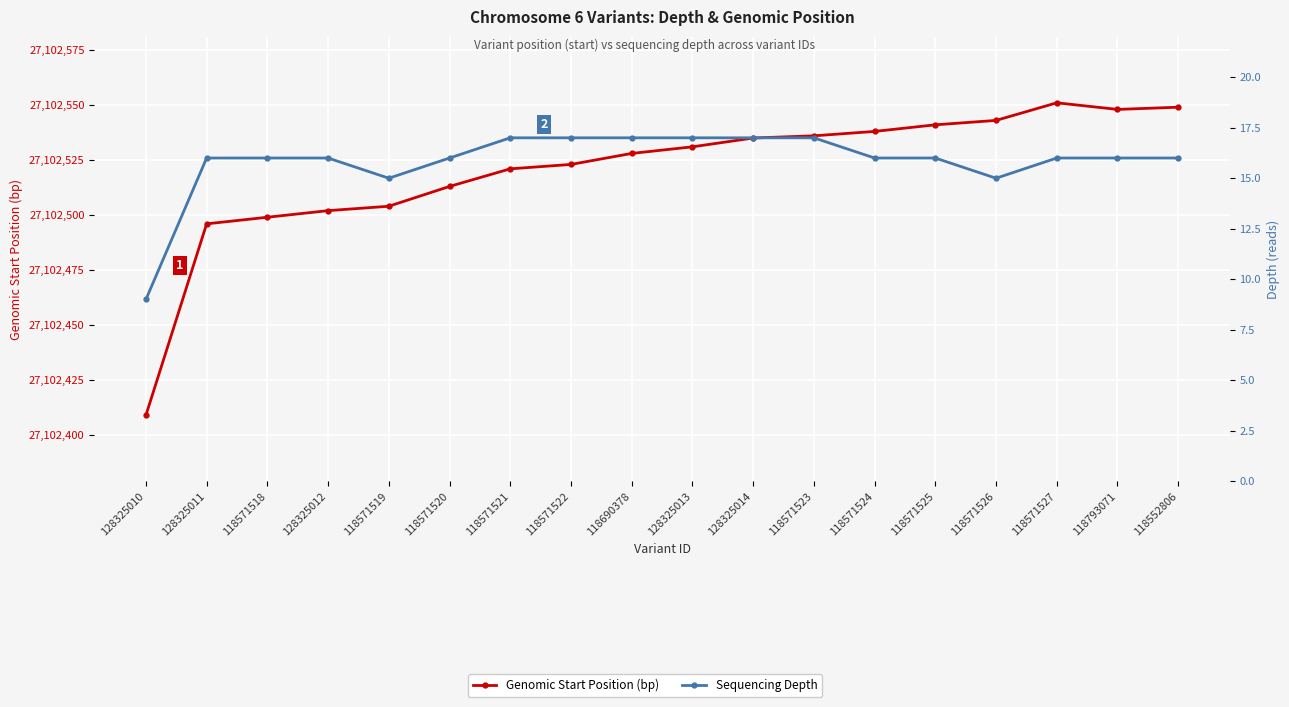

List the series in order of their peak value, lowest first.

Sequencing Depth, Genomic Start Position (bp)